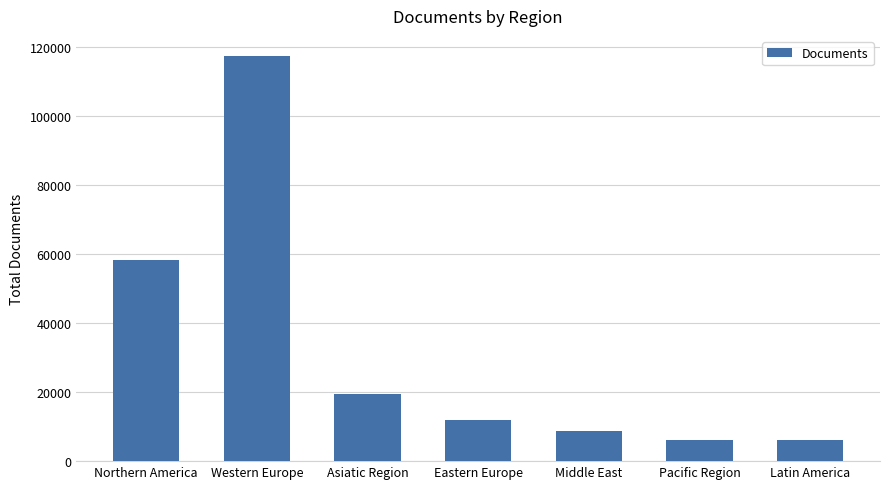

Is it true that the value at Middle East is 8853?

True